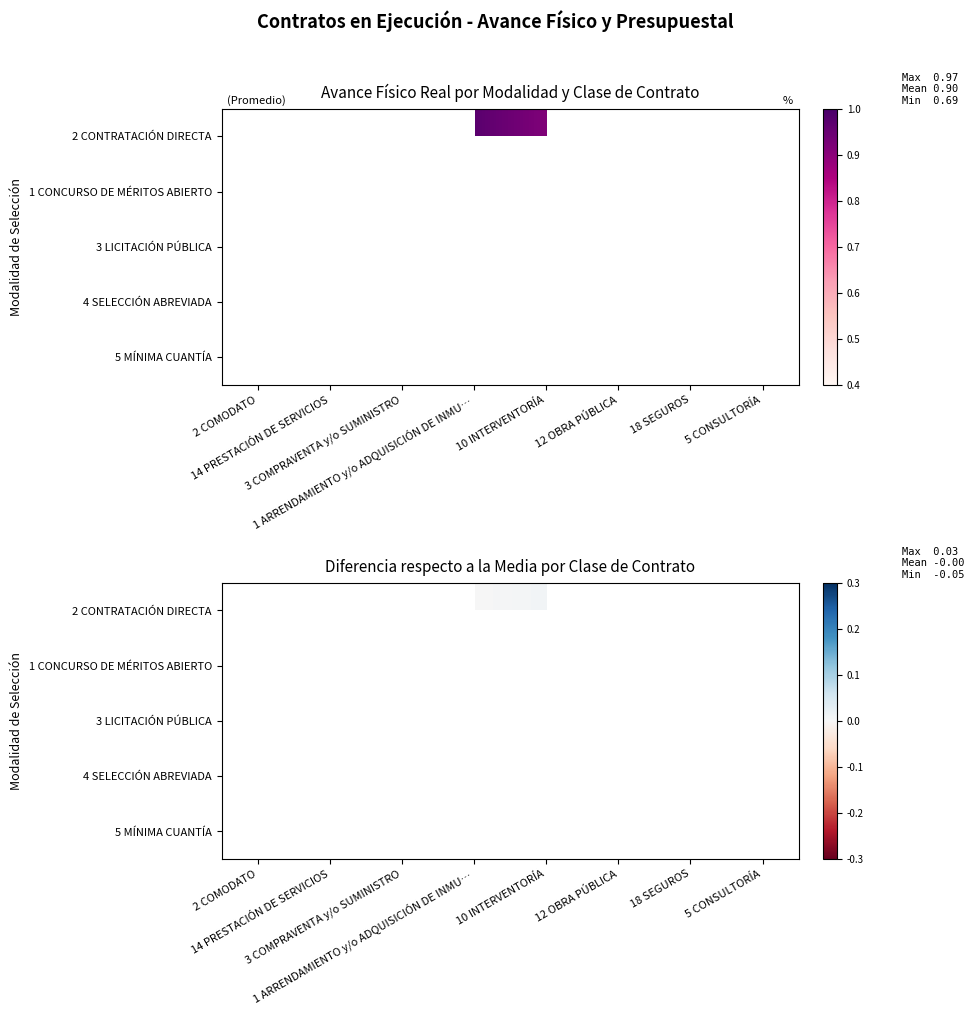

What is the difference between the highest and lowest values at 14 PRESTACIÓN DE SERVICIOS?

0.1